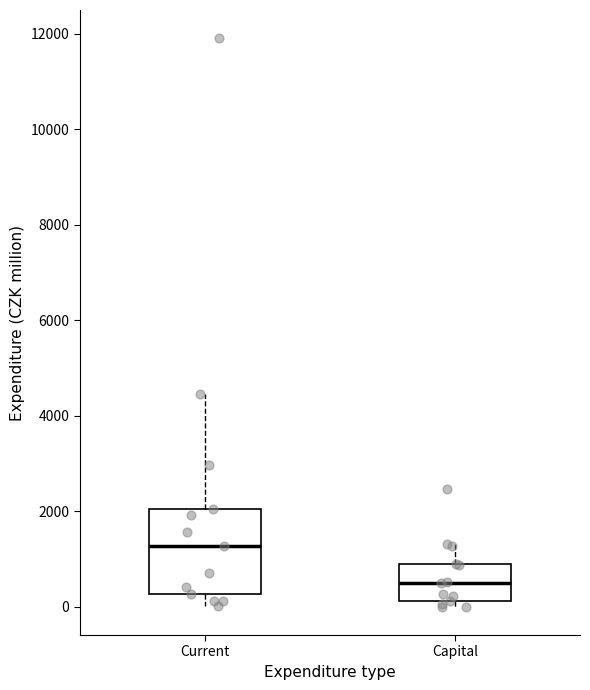

Which box's median line is the lowest?

Capital